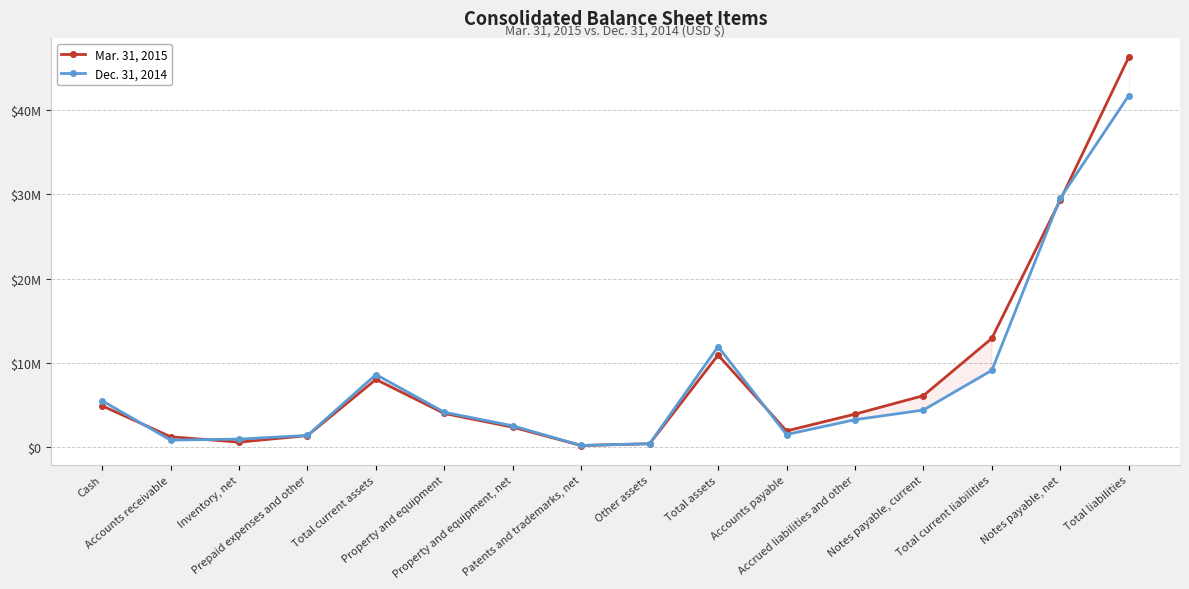

What is the value of the Dec. 31, 2014 point at the 12th from the left?

3234120